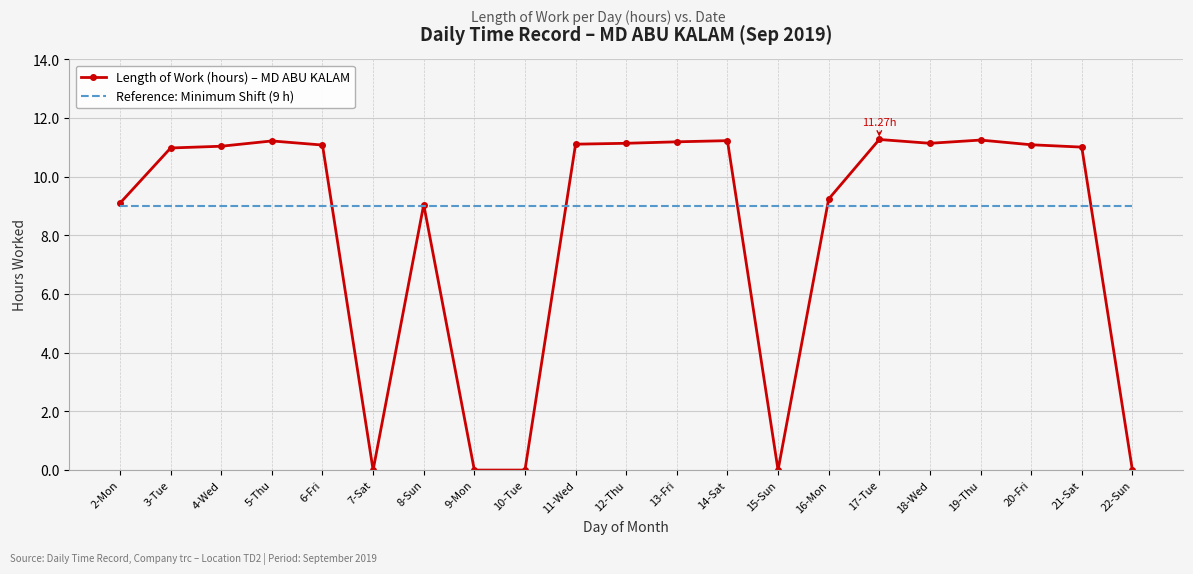

Rank the series at 10-Tue from highest to lowest value.

Reference: Minimum Shift (9 h), Length of Work (hours) – MD ABU KALAM